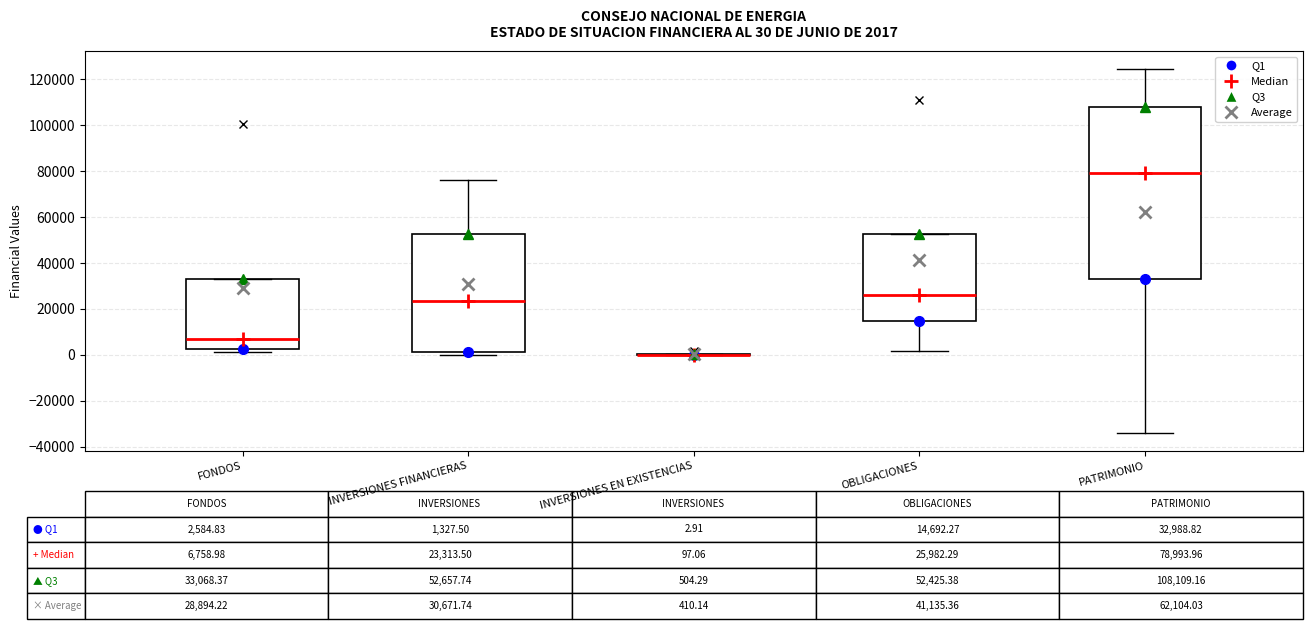

Comparing the boxes themselves (not the whiskers), which one is the tallest?

PATRIMONIO